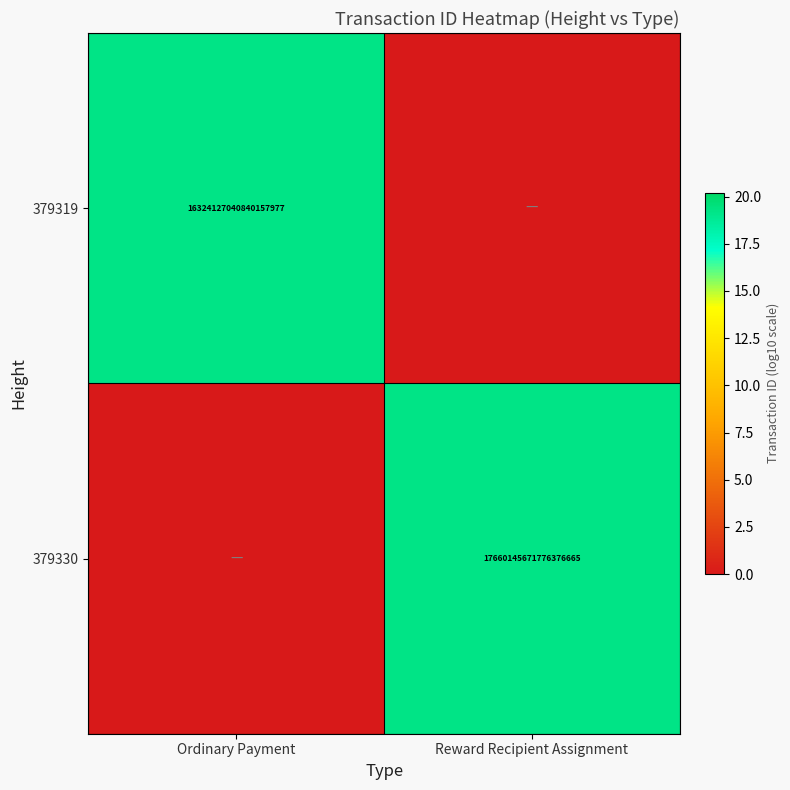

True or false: 379319 has a value of 8217670212363724800 at Ordinary Payment.

False